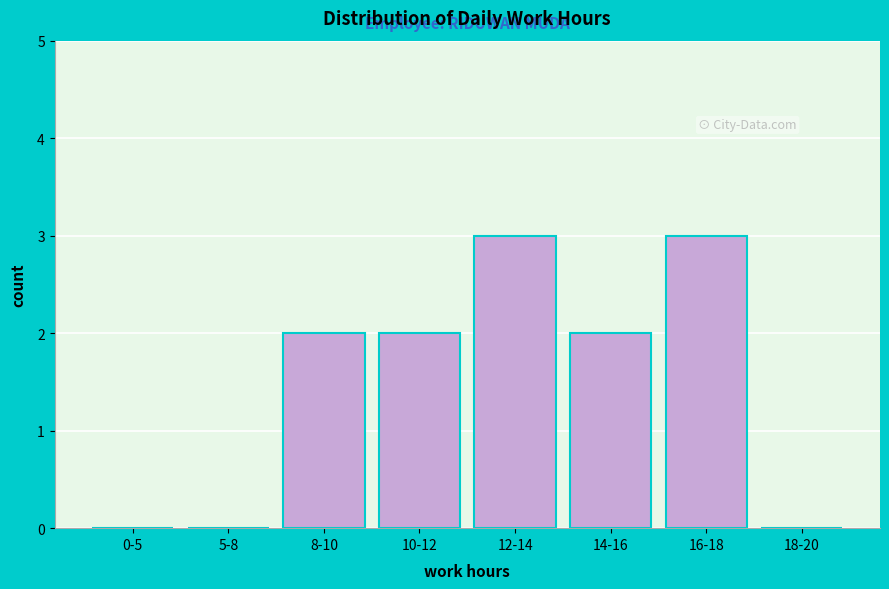

Reading left to right, transcribe all the data shown in this chart.

0-5=0	5-8=0	8-10=2	10-12=2	12-14=3	14-16=2	16-18=3	18-20=0